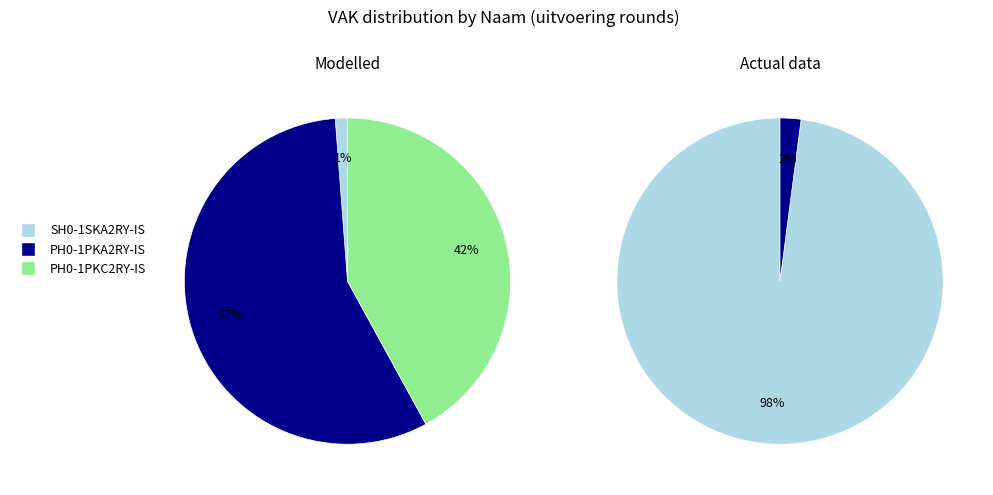

What is the total percentage of PH0-1PKC2RY-IS and SH0-1SKA2RY-IS?

43.2%